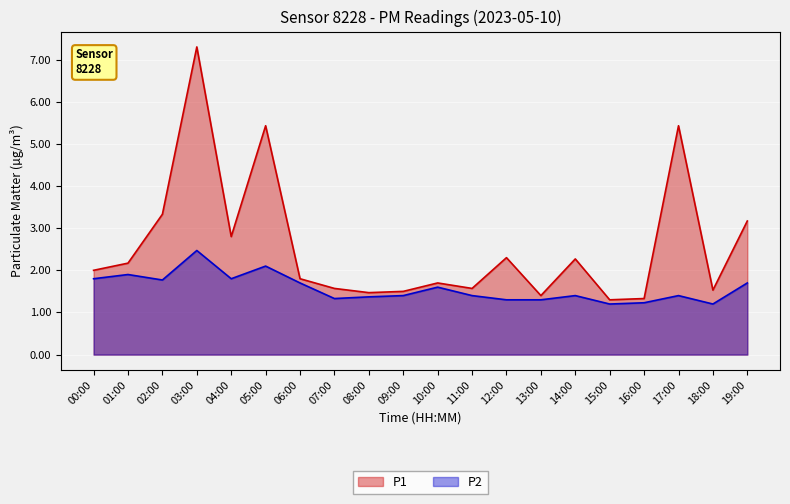

What is the total value across all series at 00:00?

3.8